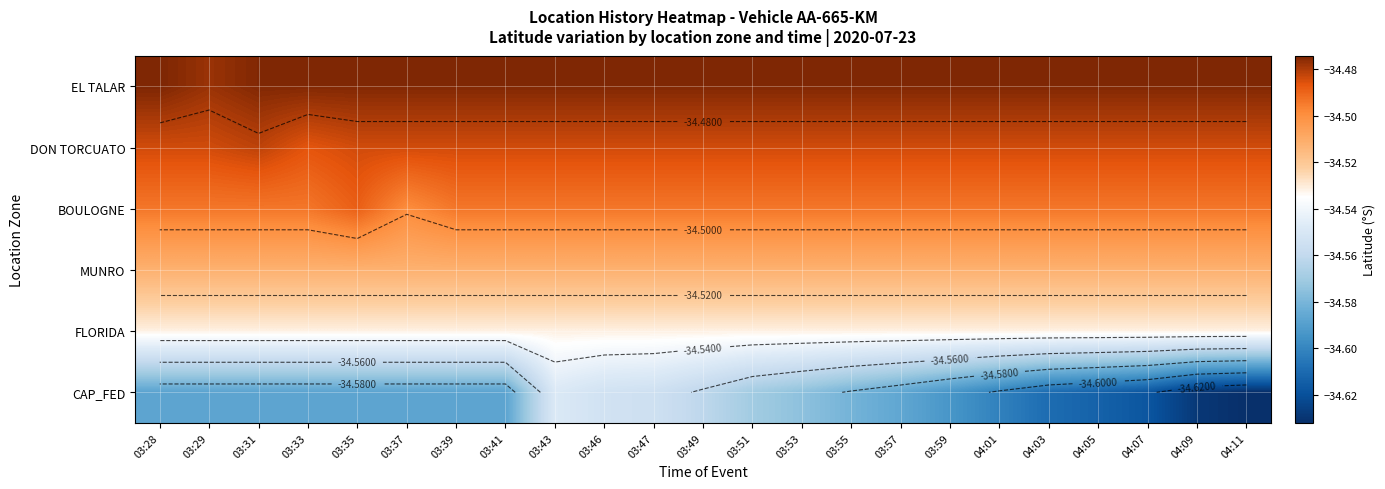

What is the minimum value shown in the chart?

-34.6